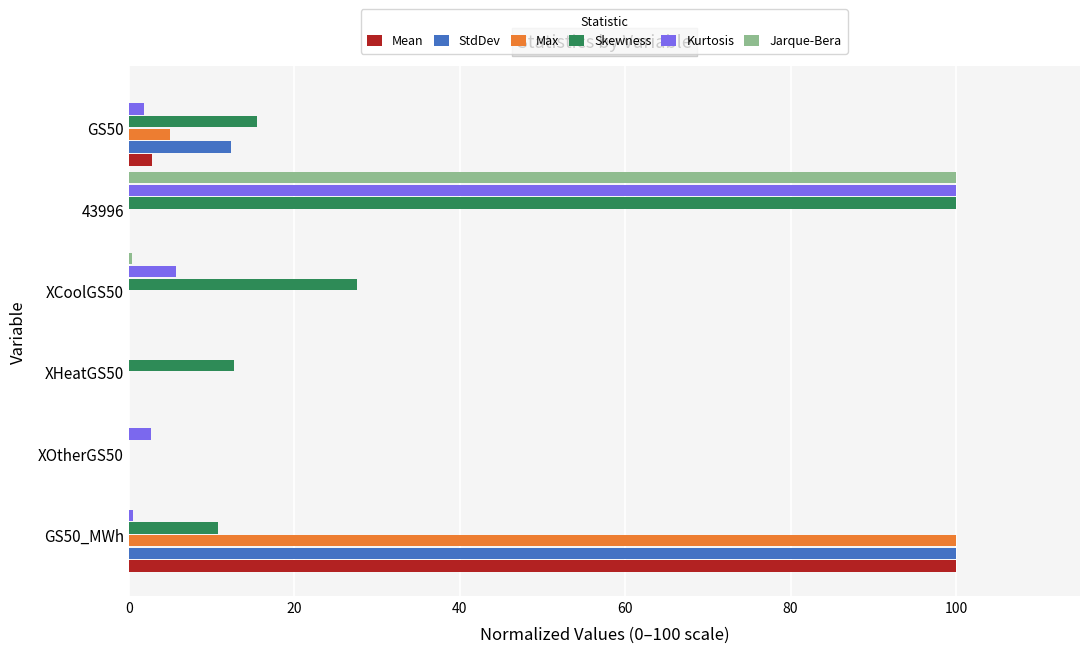

What is the sum of all Jarque-Bera values?

100.4